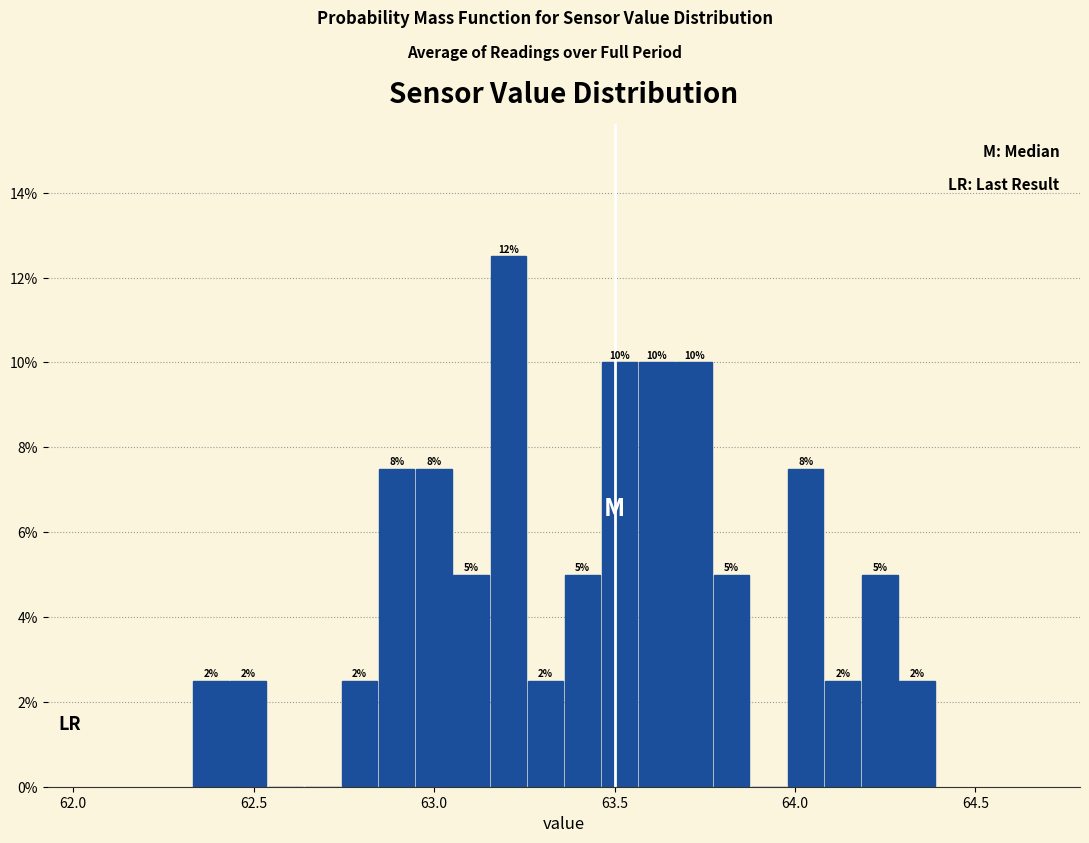

Read against the x-axis, roughly where is the centre of the tallest bar?

63.20